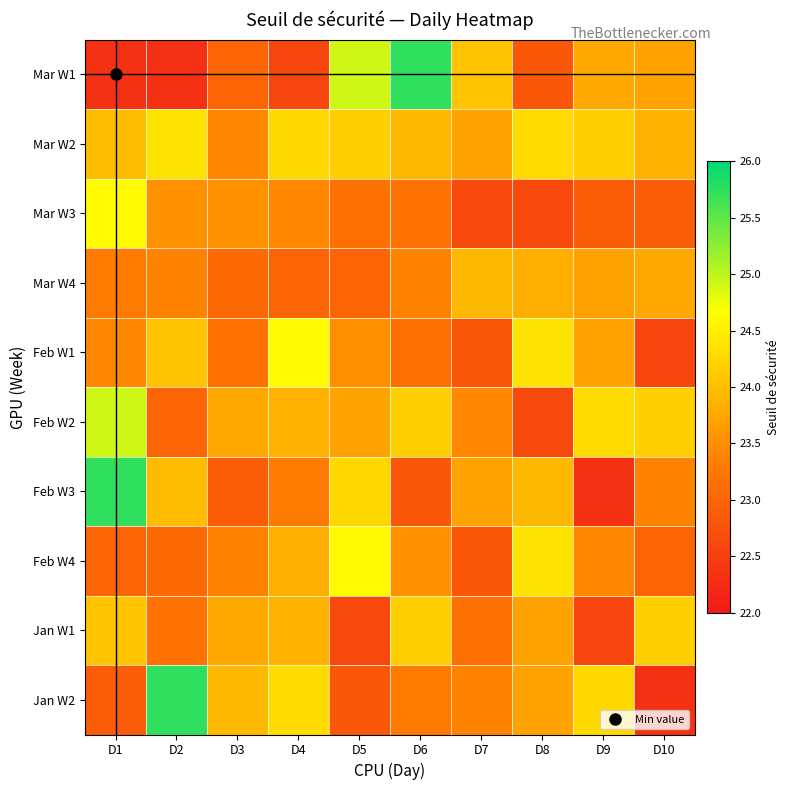

What is the smallest value displayed?

22.3